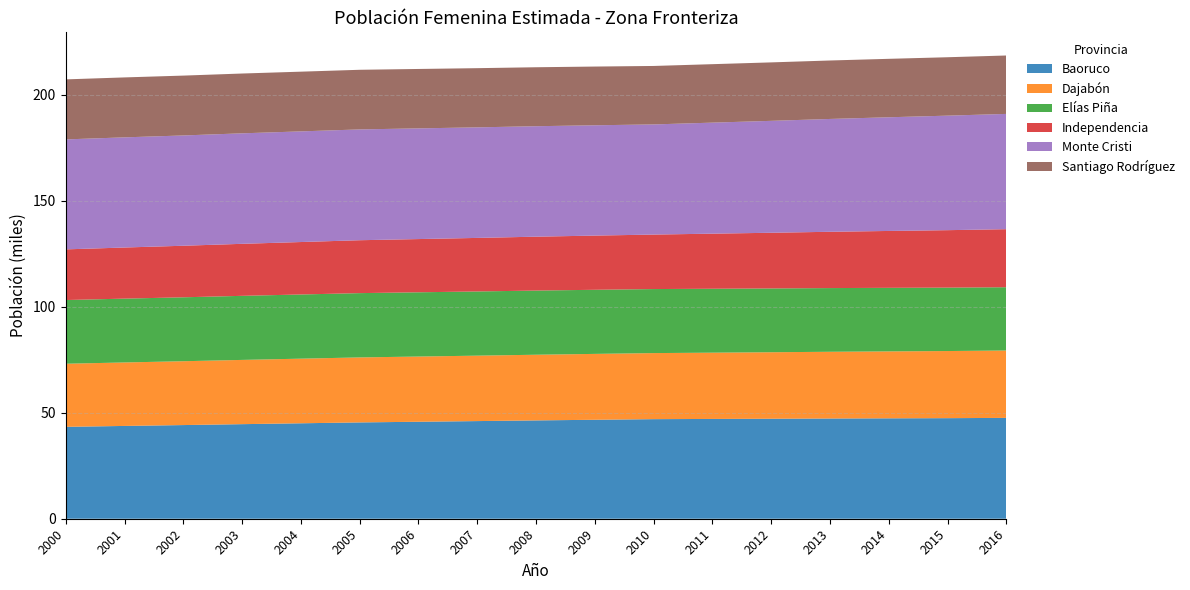

Reading left to right, list all the values displayed in this chart.

Baoruco: 2000=43377	2001=43799	2002=44207	2003=44637	2004=45050	2005=45462	2006=45772	2007=46086	2008=46410	2009=46710	2010=47001	2011=47100	2012=47194	2013=47305	2014=47391	2015=47468	2016=47601
Dajabón: 2000=29779	2001=29963	2002=30134	2003=30325	2004=30500	2005=30677	2006=30781	2007=30884	2008=30995	2009=31091	2010=31180	2011=31281	2012=31387	2013=31497	2014=31590	2015=31681	2016=31799
Elías Piña: 2000=30063	2001=30123	2002=30172	2003=30239	2004=30291	2005=30344	2006=30322	2007=30299	2008=30284	2009=30255	2010=30218	2011=30164	2012=30110	2013=30060	2014=29998	2015=29930	2016=29864
Independencia: 2000=23914	2001=24127	2002=24333	2003=24551	2004=24758	2005=24968	2006=25122	2007=25272	2008=25434	2009=25580	2010=25720	2011=26002	2012=26283	2013=26573	2014=26846	2015=27117	2016=27397
Monte Cristi: 2000=51904	2001=51989	2002=52053	2003=52151	2004=52219	2005=52296	2006=52243	2007=52180	2008=52136	2009=52067	2010=51985	2011=52401	2012=52819	2013=53252	2014=53656	2015=54050	2016=54408
Santiago Rodríguez: 2000=28326	2001=28294	2002=28250	2003=28227	2004=28186	2005=28147	2006=28040	2007=27933	2008=27831	2009=27717	2010=27595	2011=27593	2012=27592	2013=27592	2014=27585	2015=27569	2016=27569